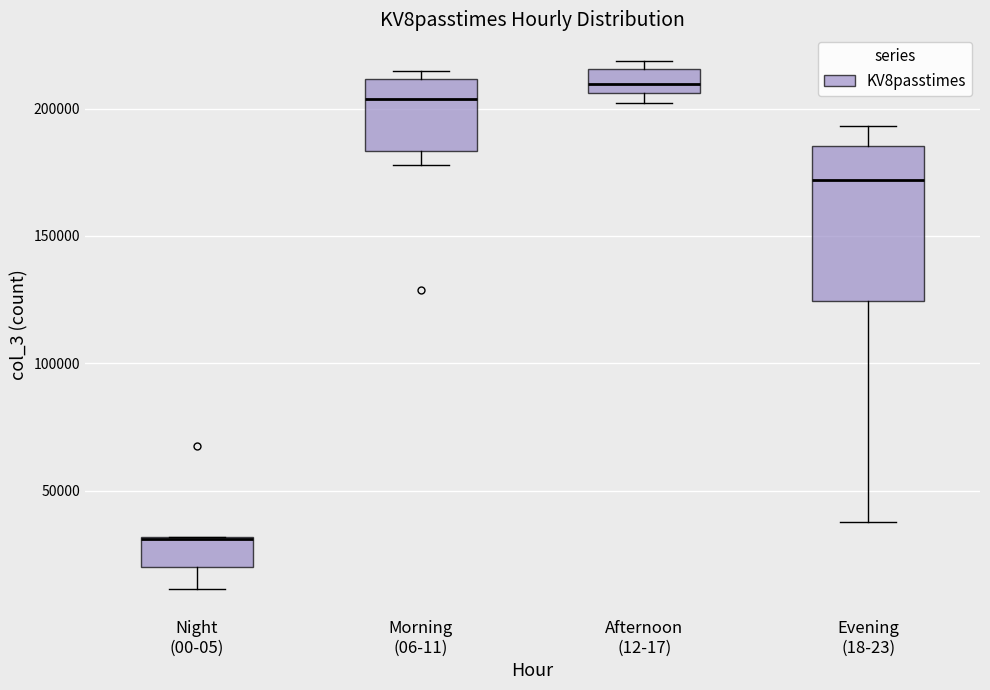

Where is the lower edge of the box for Afternoon (12-17) on the y-axis? The values are not printed on the chart, so give them approximately, as read against the axis.

205000